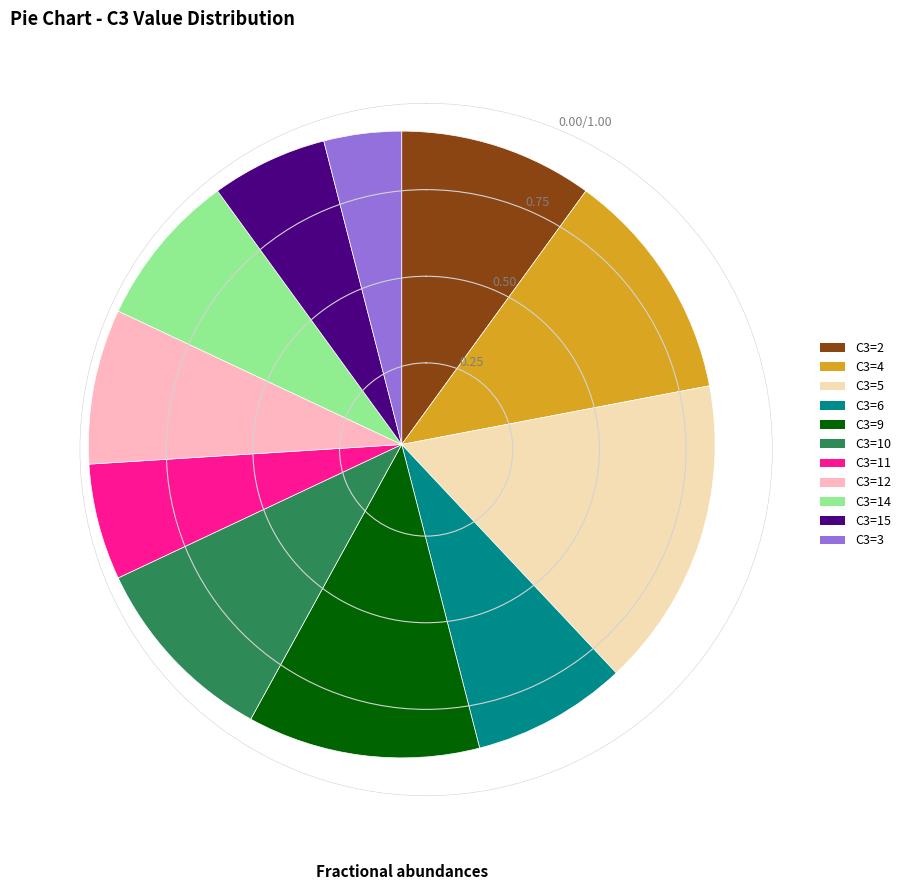

The C3=5 slice represents 30% of the pie. True or false?

False